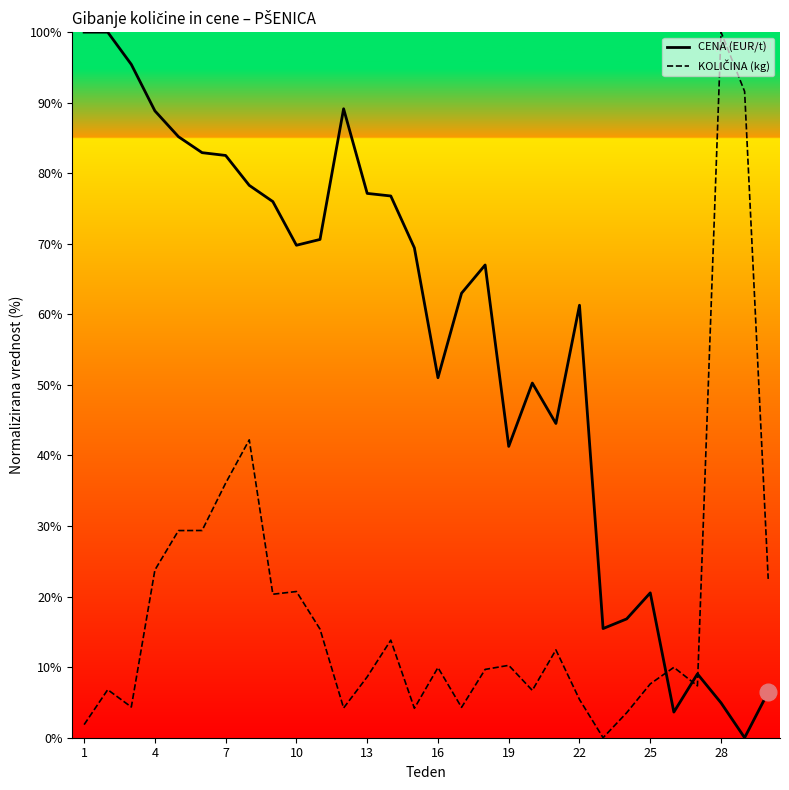

Which series has the largest total across all categories?

CENA (EUR/t)